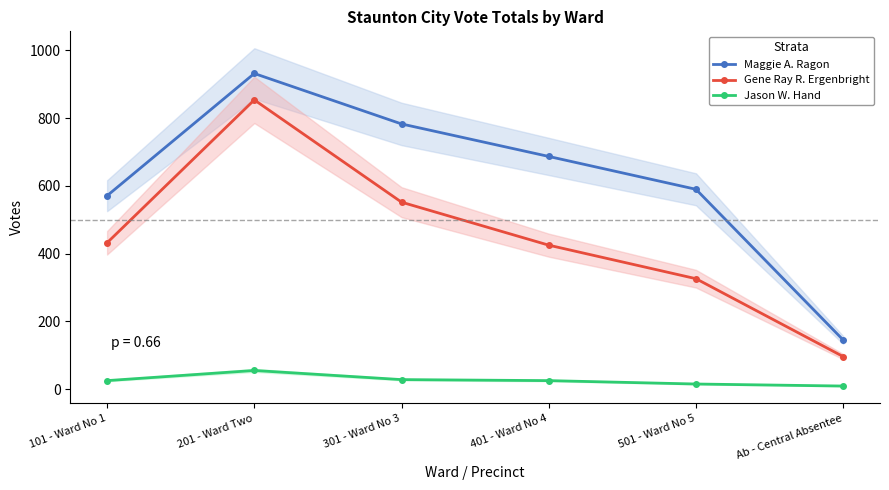

At how many categories does at least one series exceed 759?

2